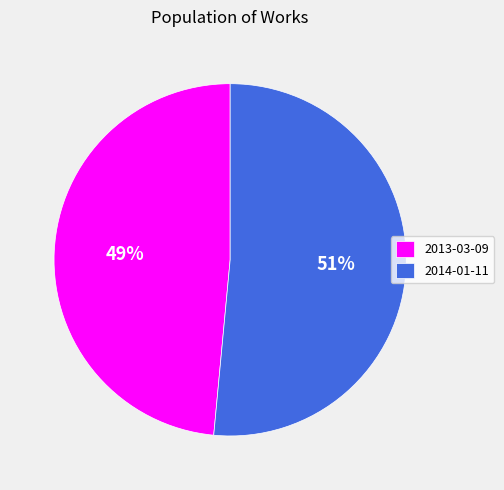

Combined, do 2014-01-11 and 2013-03-09 account for over 50%?

Yes